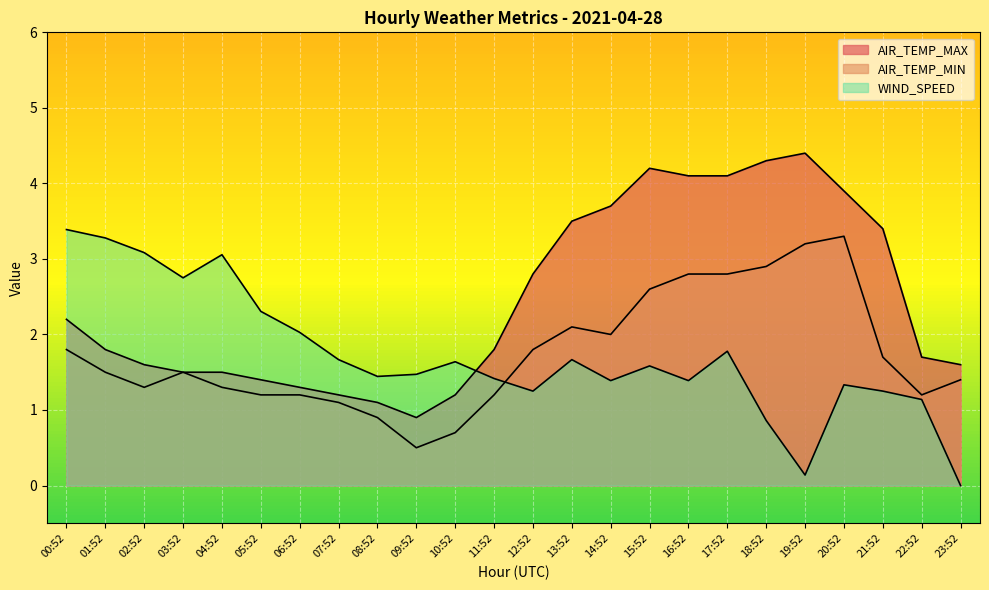

What are all the series names shown in the legend?

AIR_TEMP_MAX, AIR_TEMP_MIN, WIND_SPEED